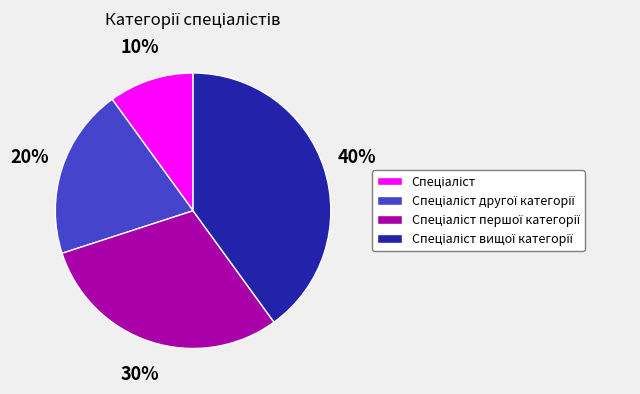

To the nearest percent, what is the average slice percentage?

25%